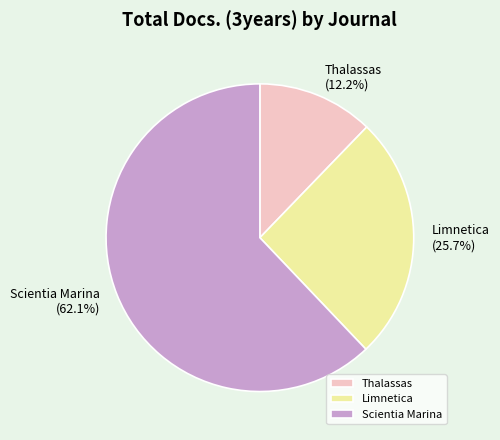

Does any single category account for the majority?

Yes